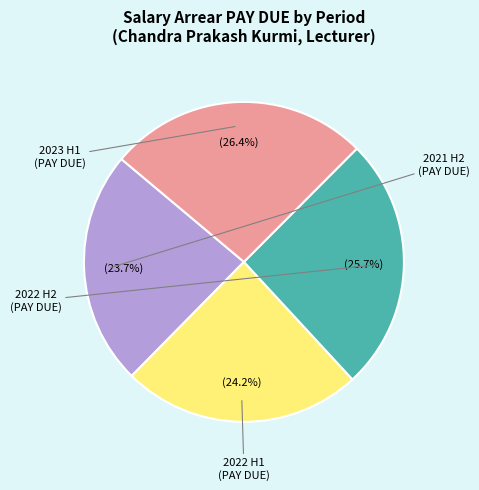

Is there any slice that represents more than half of the pie?

No